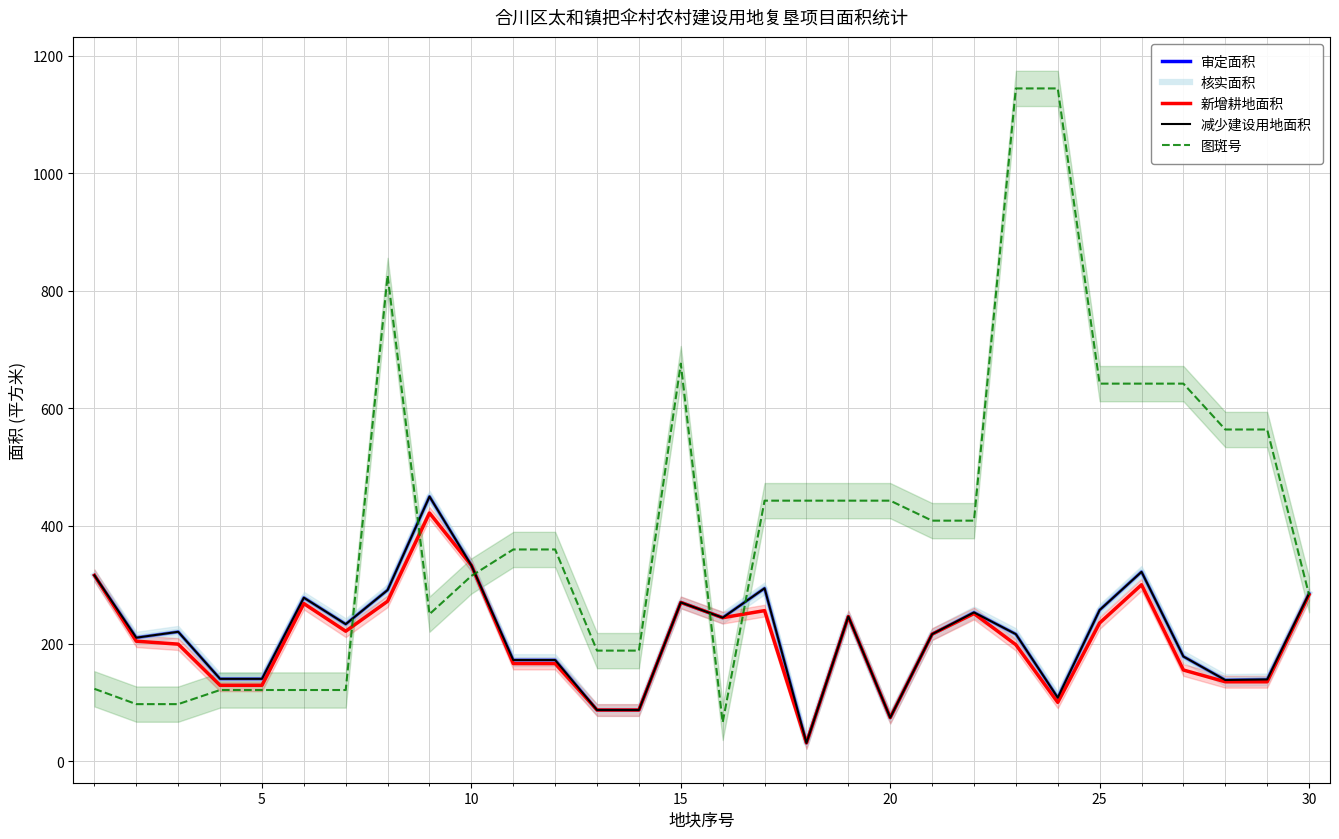

Is it true that 核实面积 equals 612 at 8?

False